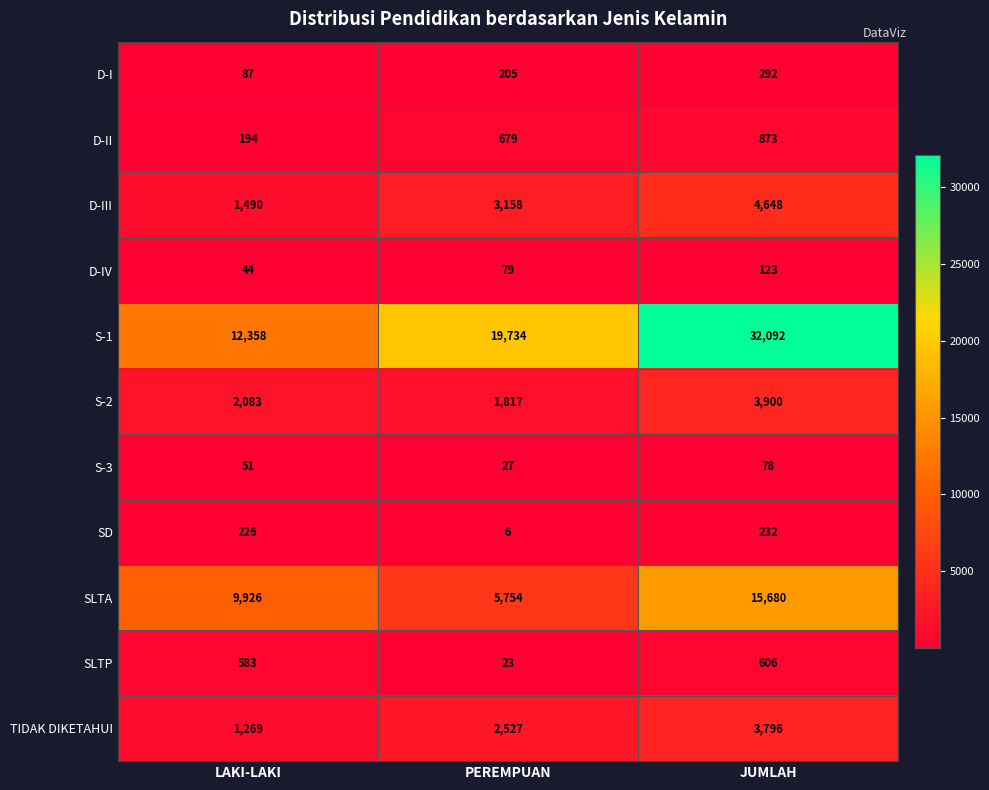

At JUMLAH, list the series in order from smallest to largest.

S-3, D-IV, SD, D-I, SLTP, D-II, TIDAK DIKETAHUI, S-2, D-III, SLTA, S-1